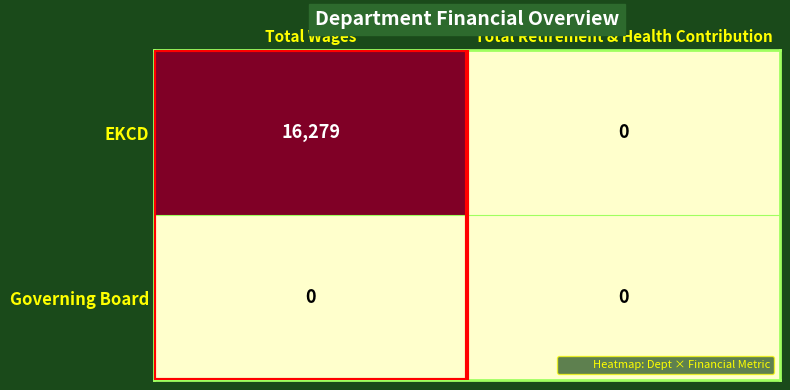

What is the difference between the highest and lowest values at Total Wages?

16279